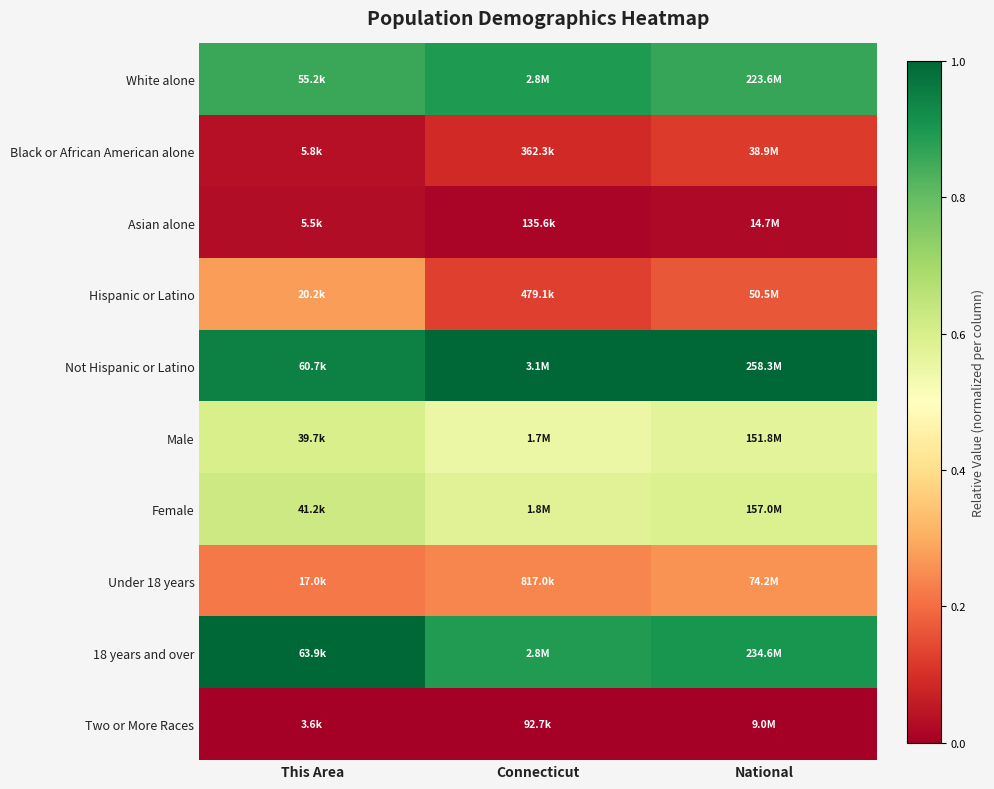

How many data points does each series have?

3